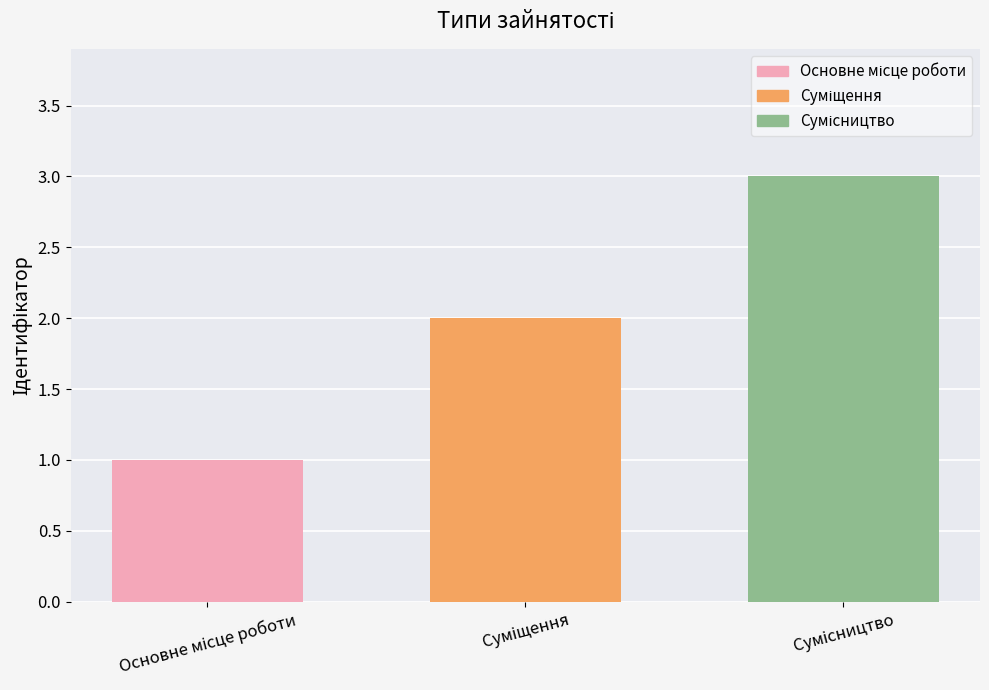

What is the value of the 2nd bar from the left?

2